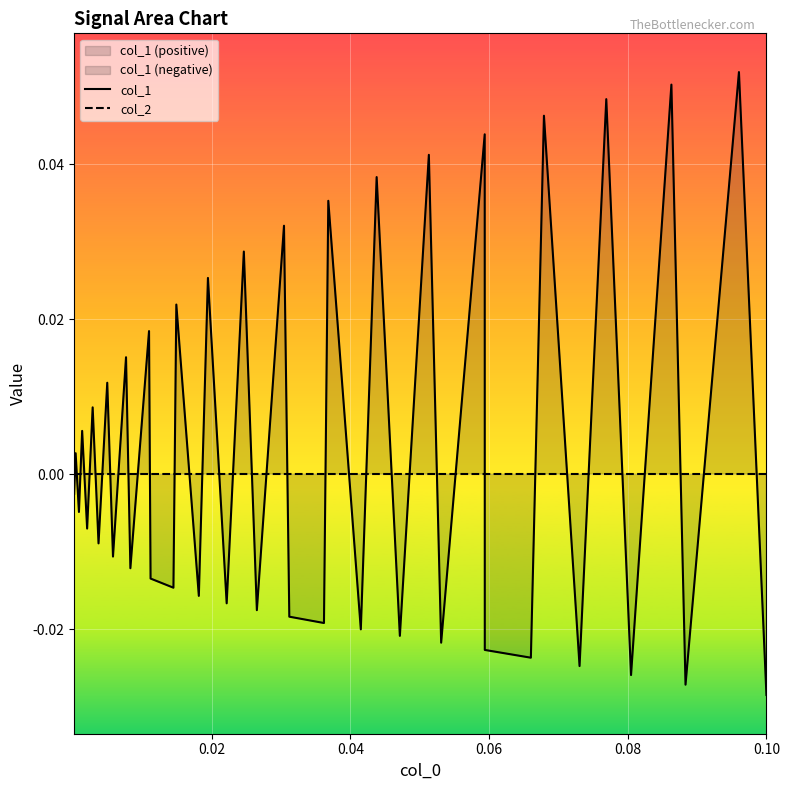

After their last crossing, which series has the higher values: col_2 or col_1?

col_2